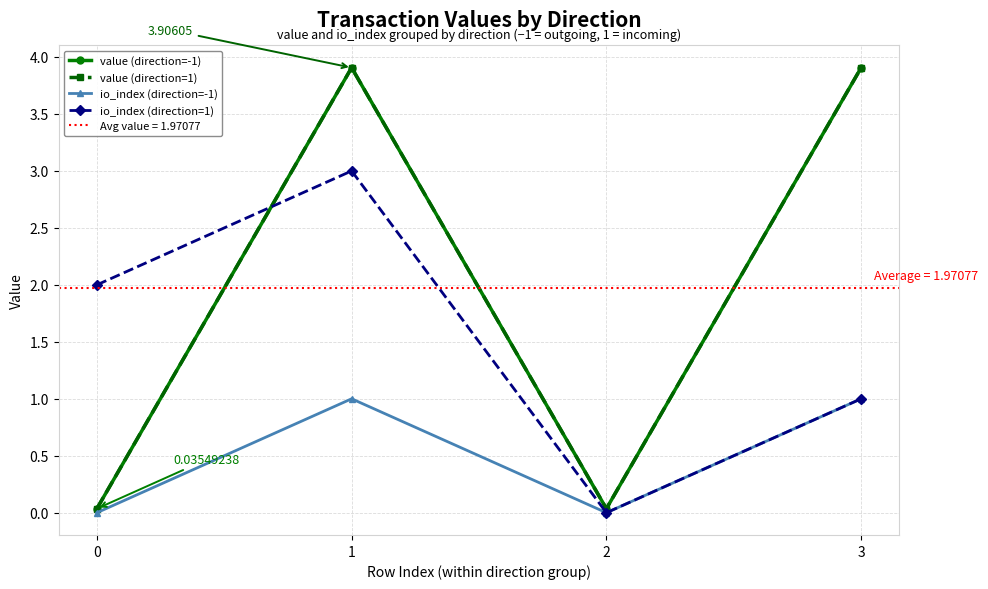

What is the total value across all series at 3?

9.8